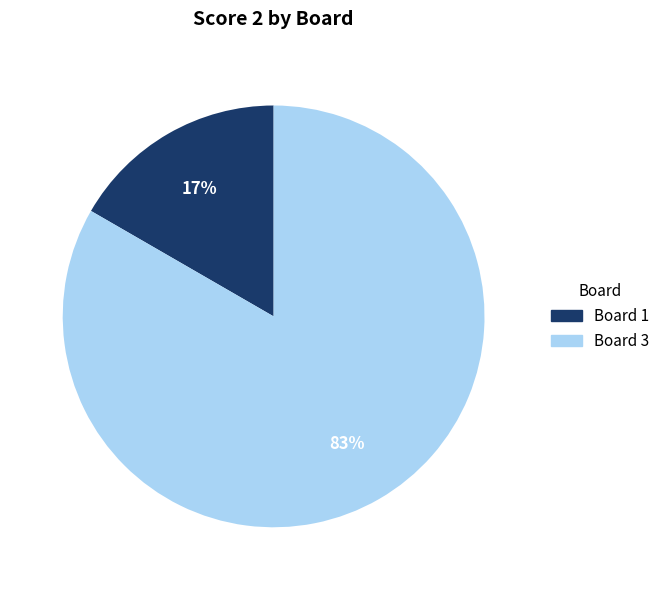

Does any single category account for the majority?

Yes